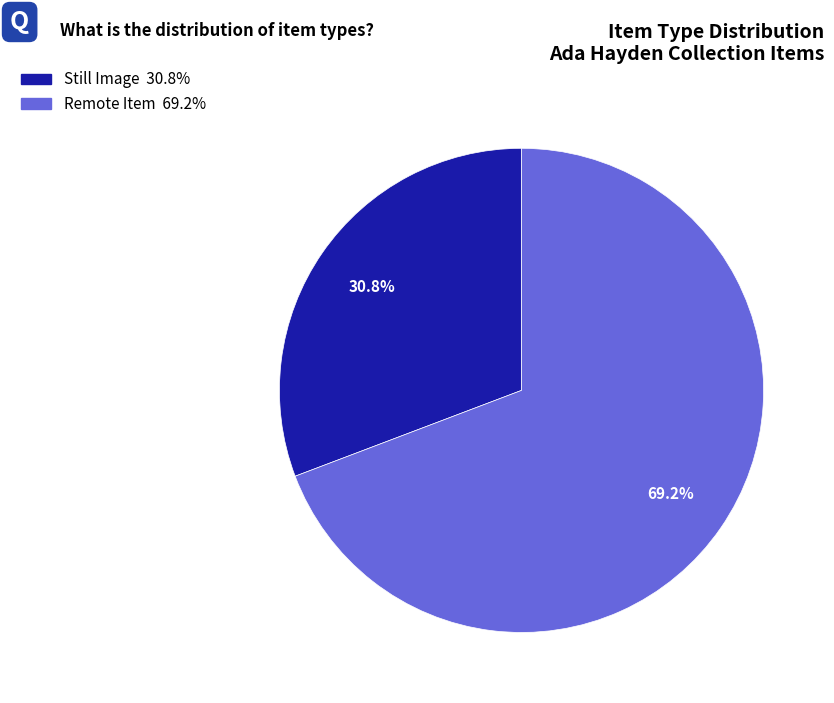

Is there a majority slice in this chart?

Yes